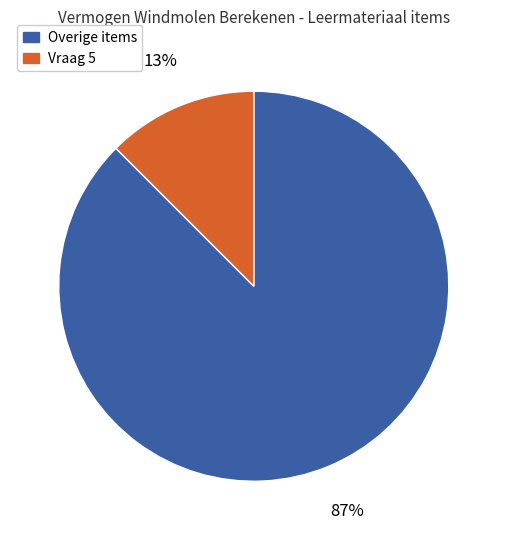

Rank the categories by value from highest to lowest.

Overige items, Vraag 5